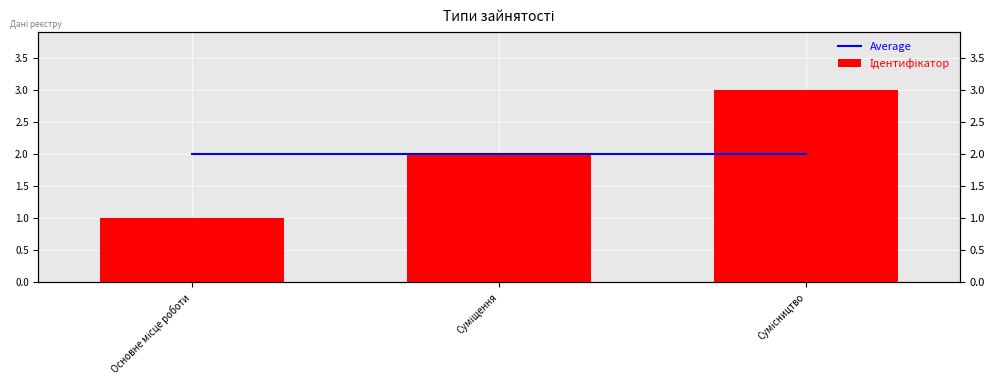

What is the sum of all Ідентифікатор values?

6